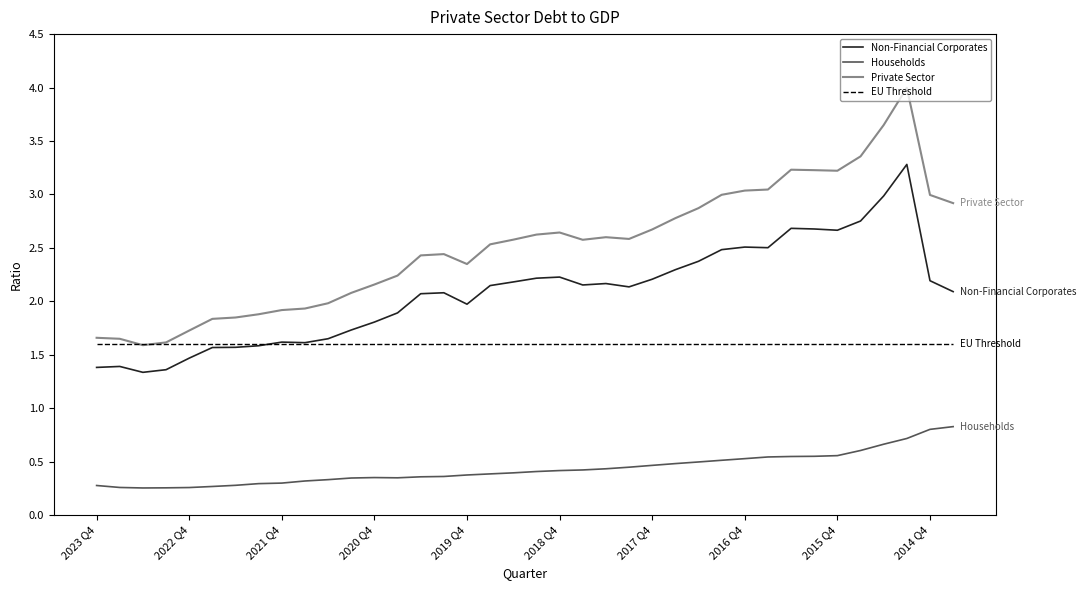

Which series has the largest range (max minus min)?

Private Sector